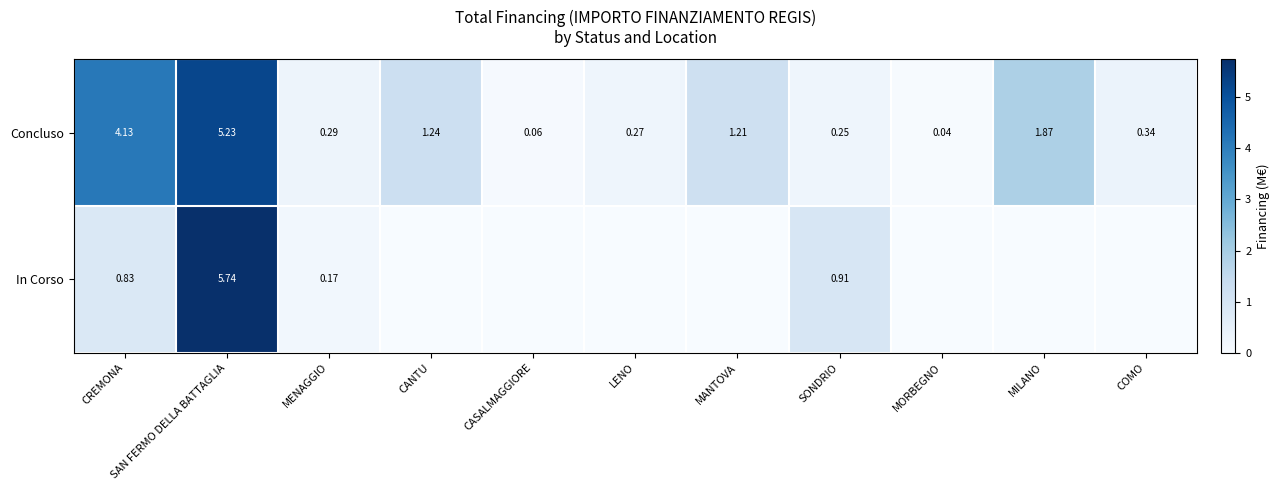

Which series changed the most between CREMONA and MENAGGIO?

Concluso